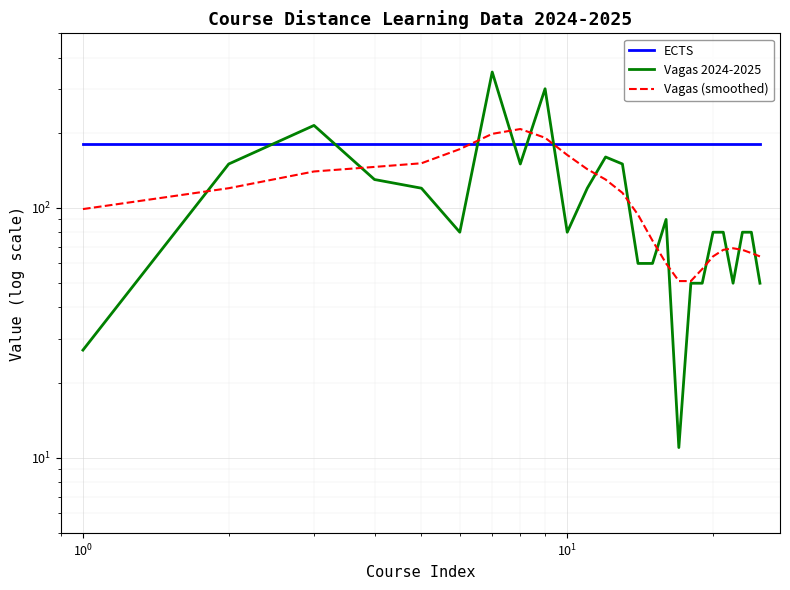

True or false: Vagas 2024-2025 and Vagas (smoothed) cross at least once.

True